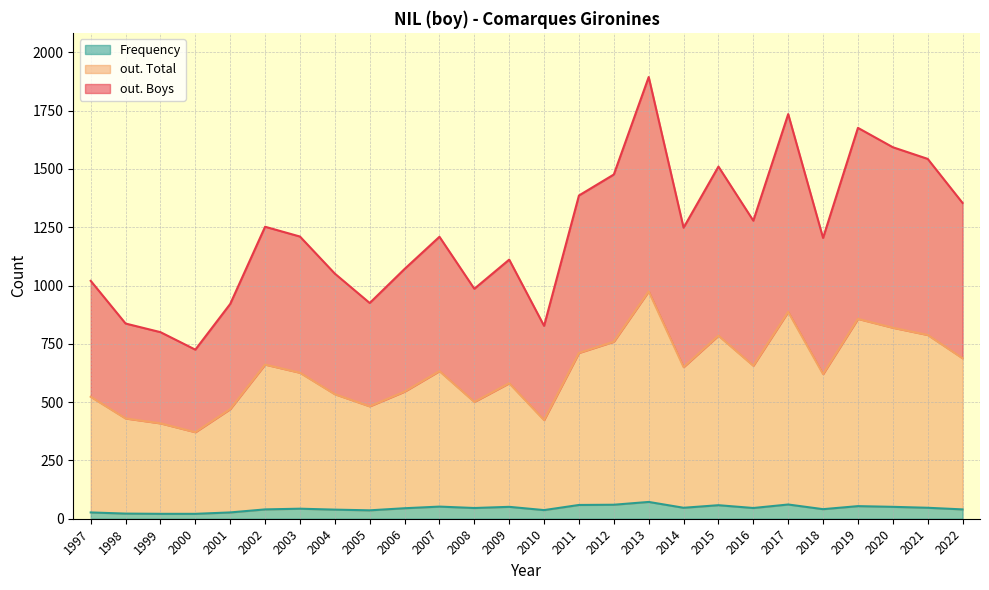

True or false: out. Total has more than 1 interior local peaks.

True